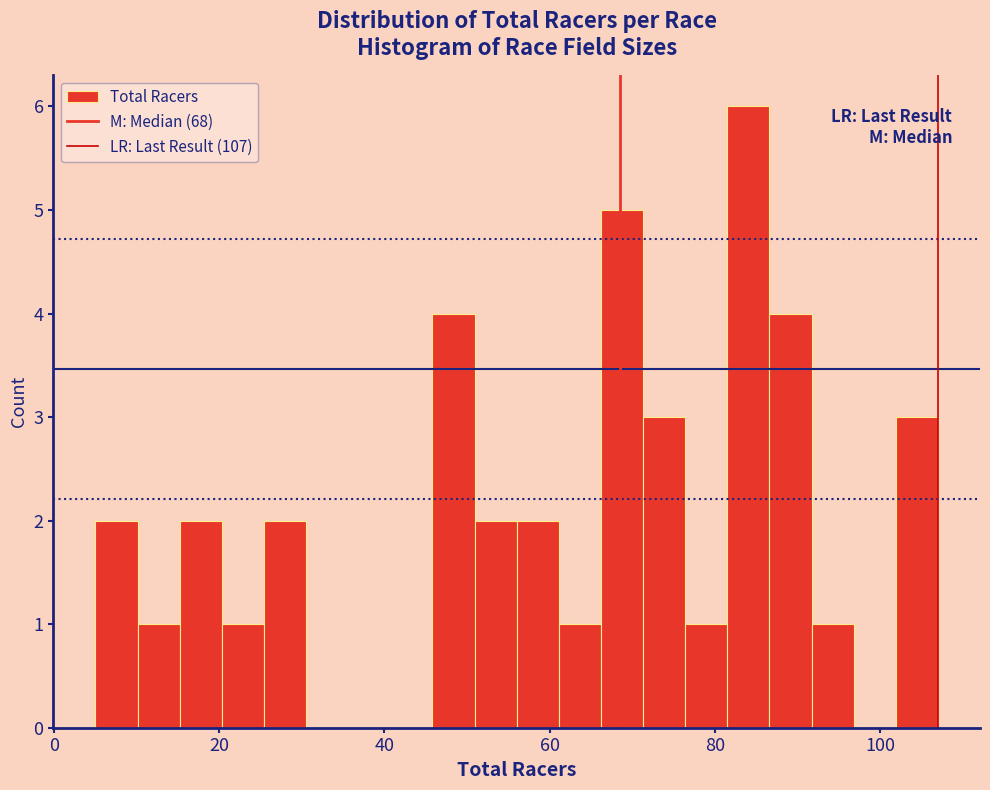

Around what value on the x-axis is the tallest bar? Give the approximate position of its centre, as read against the axis.

84